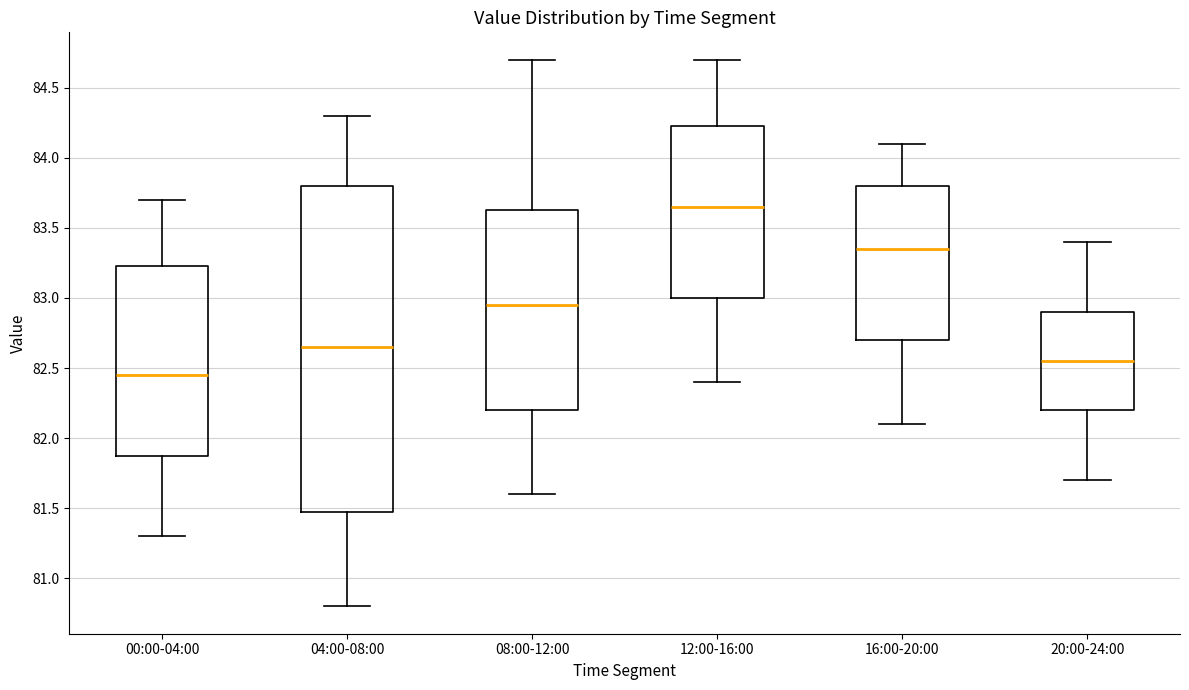

Reading left to right, transcribe this box plot: for each box, give where its median line is, the range the box spans, and where its two whiskers end, as read against the y-axis. The values are not printed on the chart, so give them approximately, as read against the axis.

00:00-04:00: median 82.45, box 81.90 to 83.25, whiskers 81.30 to 83.70
04:00-08:00: median 82.65, box 81.50 to 83.80, whiskers 80.80 to 84.30
08:00-12:00: median 82.95, box 82.20 to 83.65, whiskers 81.60 to 84.70
12:00-16:00: median 83.65, box 83.00 to 84.25, whiskers 82.40 to 84.70
16:00-20:00: median 83.35, box 82.70 to 83.80, whiskers 82.10 to 84.10
20:00-24:00: median 82.55, box 82.20 to 82.90, whiskers 81.70 to 83.40